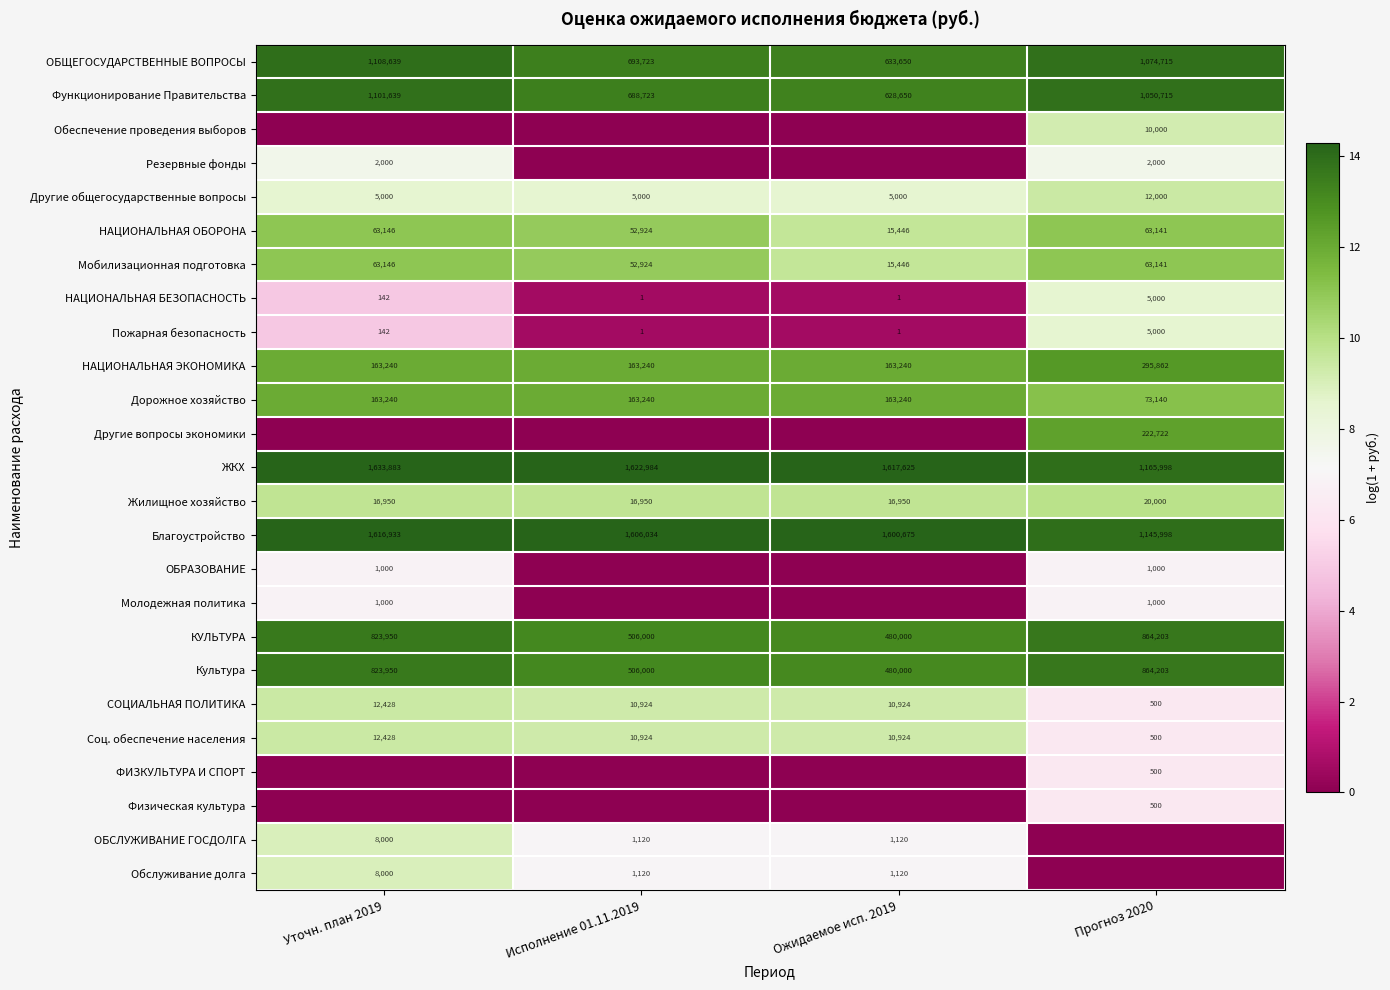

Which label corresponds to the largest value in the chart?

Уточн. план 2019